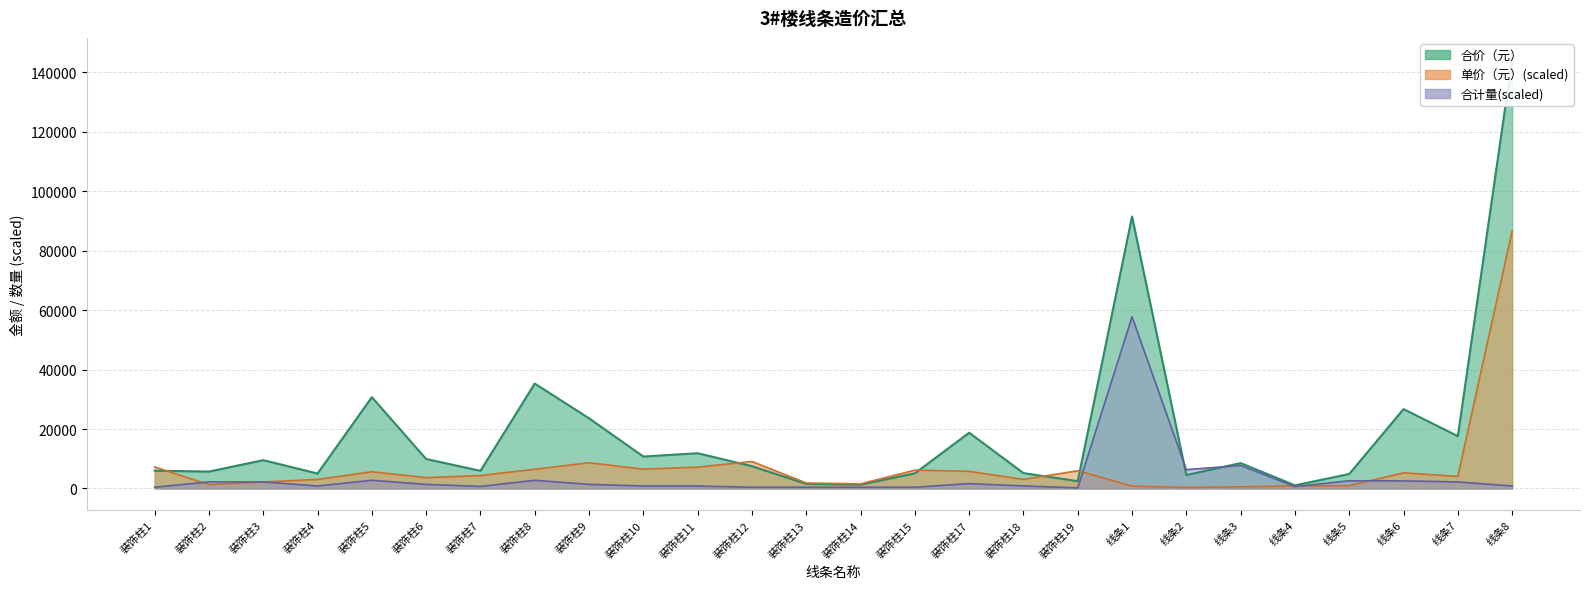

Where does the 合计(量) series first go above 1374?

装饰柱2